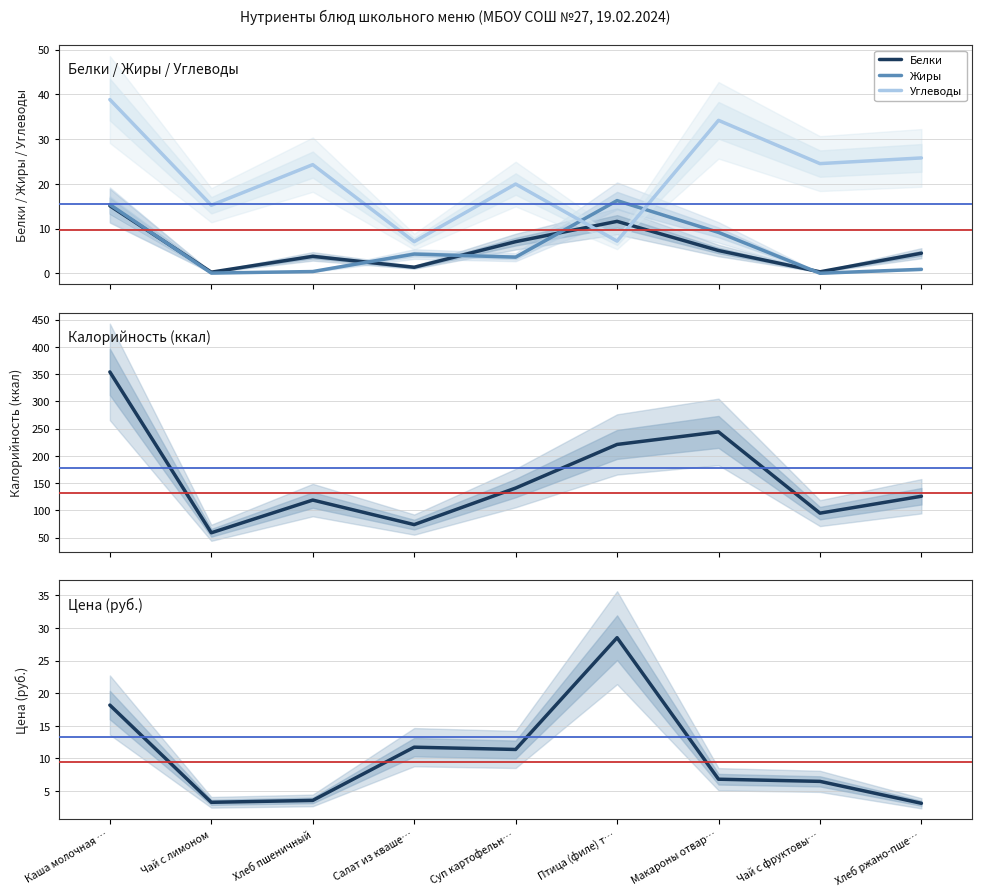

Count the number of categories in the chart.

9